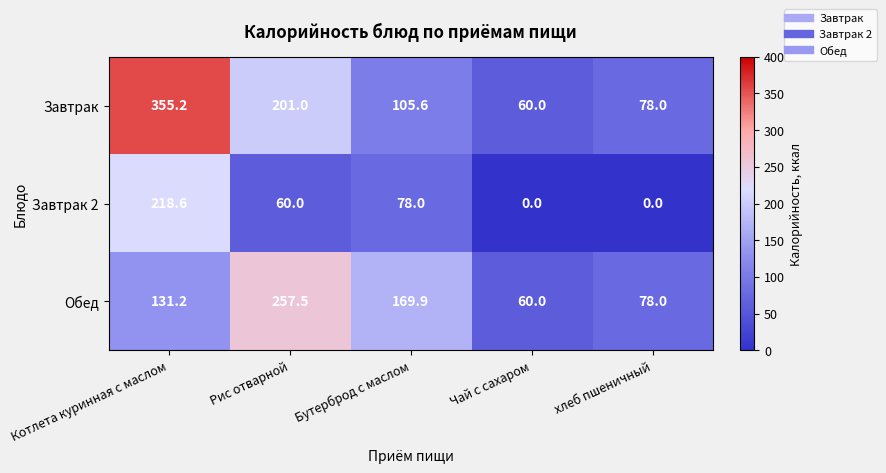

What is the spread (max minus min) of values at хлеб пшеничный?

78.0